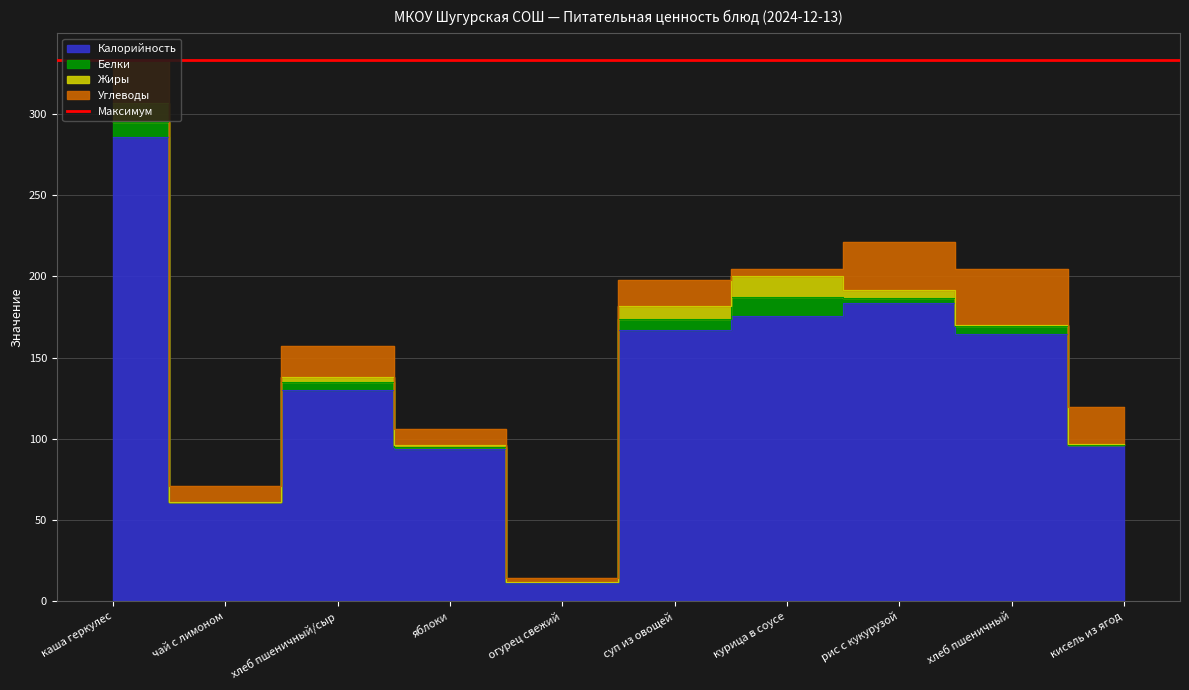

The Углеводы series shows 46.2 at рис с кукурузой. True or false?

False